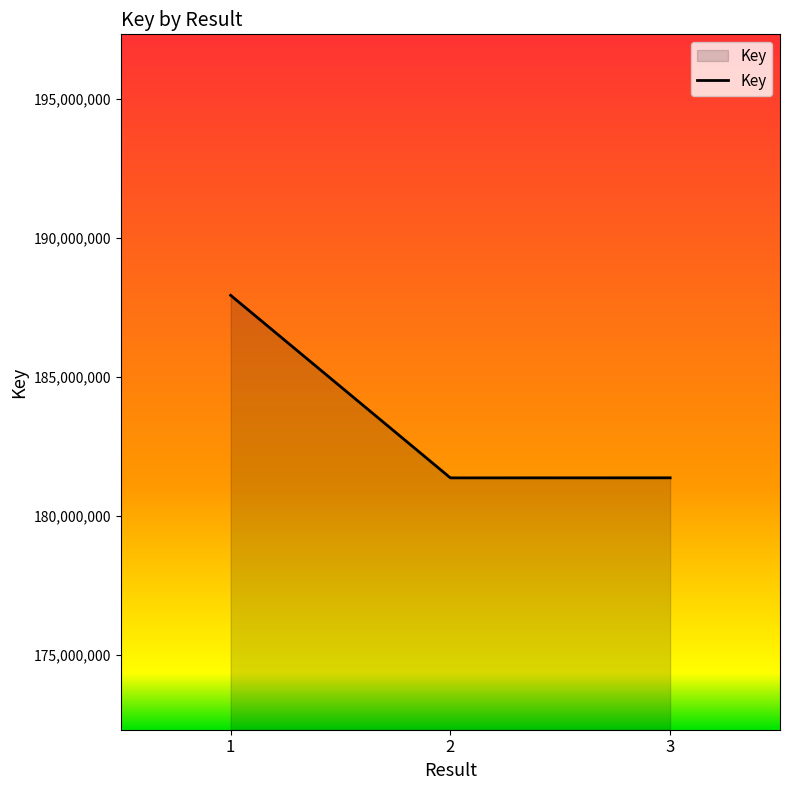

At which label is the value closest to 184653456?

3